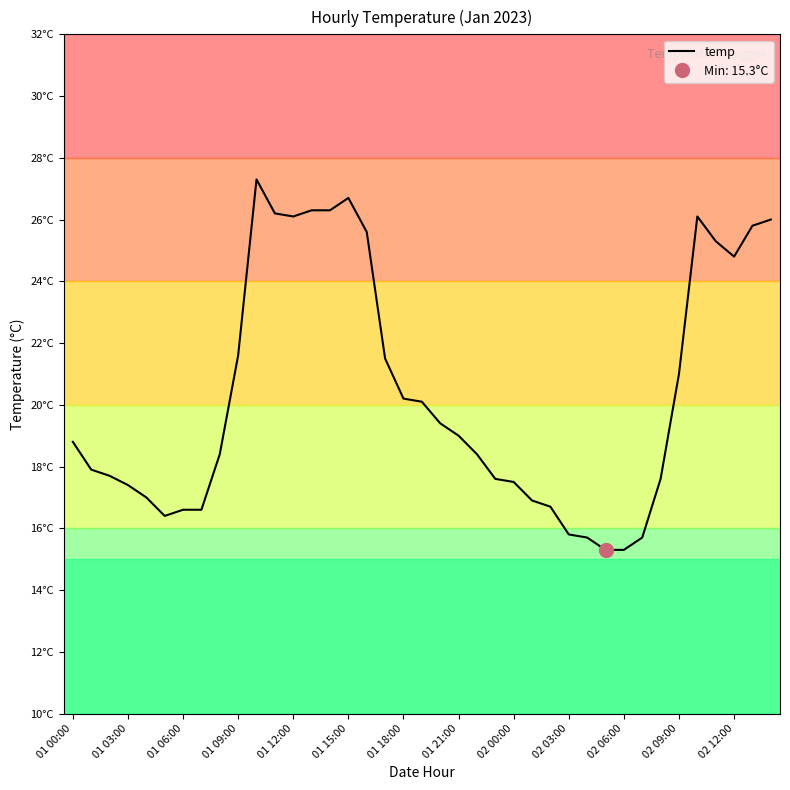

Does the chart display data point markers on the line(s)?

No